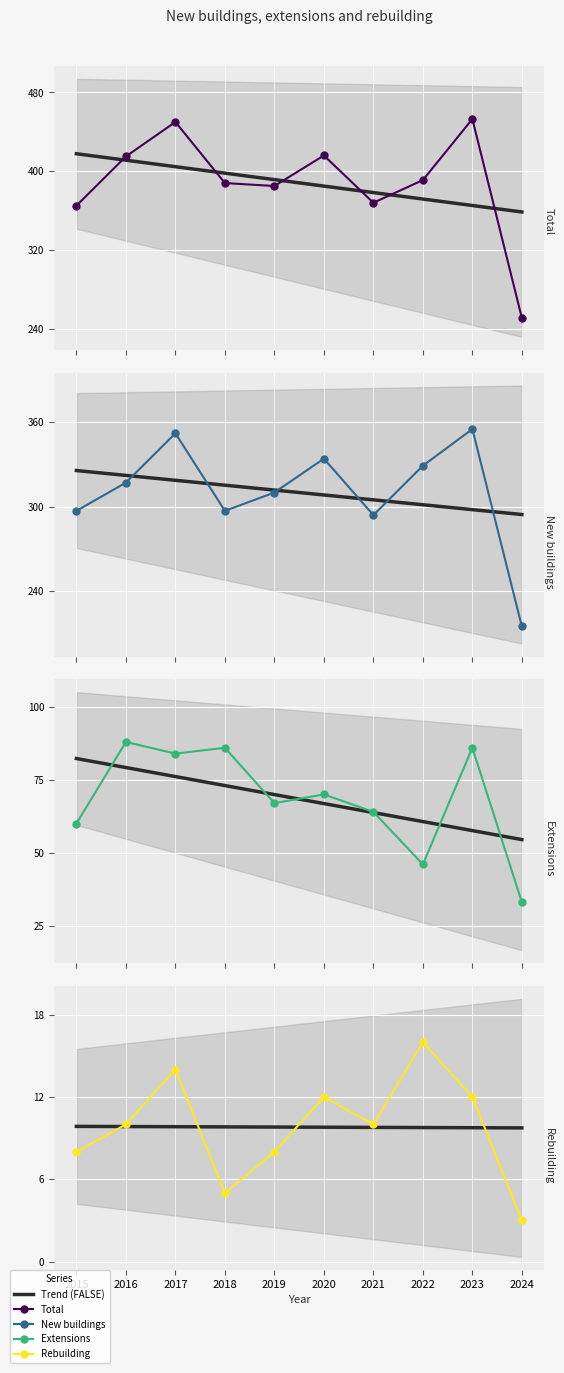

Rank the series at 2015 from lowest to highest value.

Rebuilding, Extensions, New buildings, Total